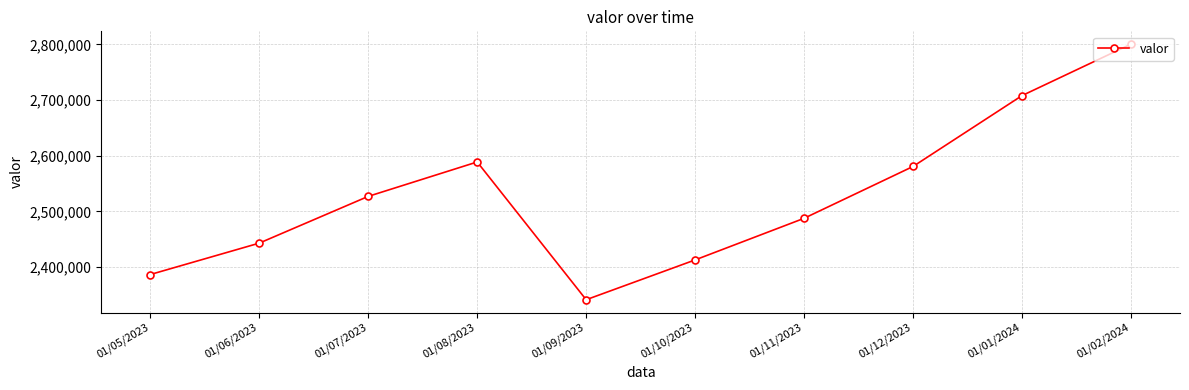

The chart shows a value of 2487570 at 01/11/2023. True or false?

True